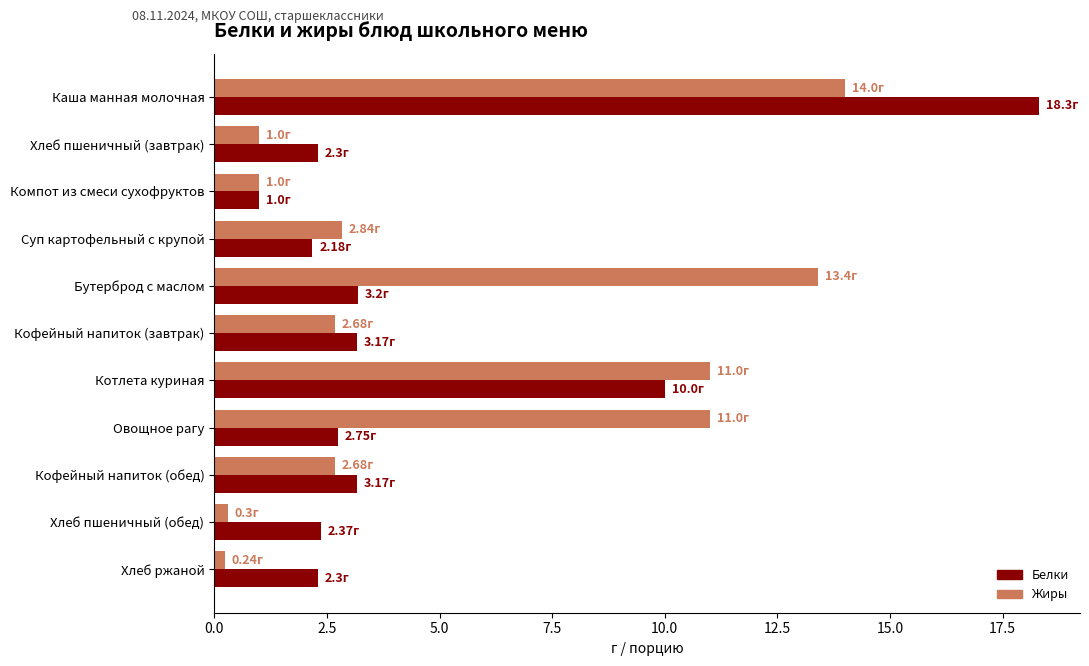

What are all the series names shown in the legend?

Белки, Жиры